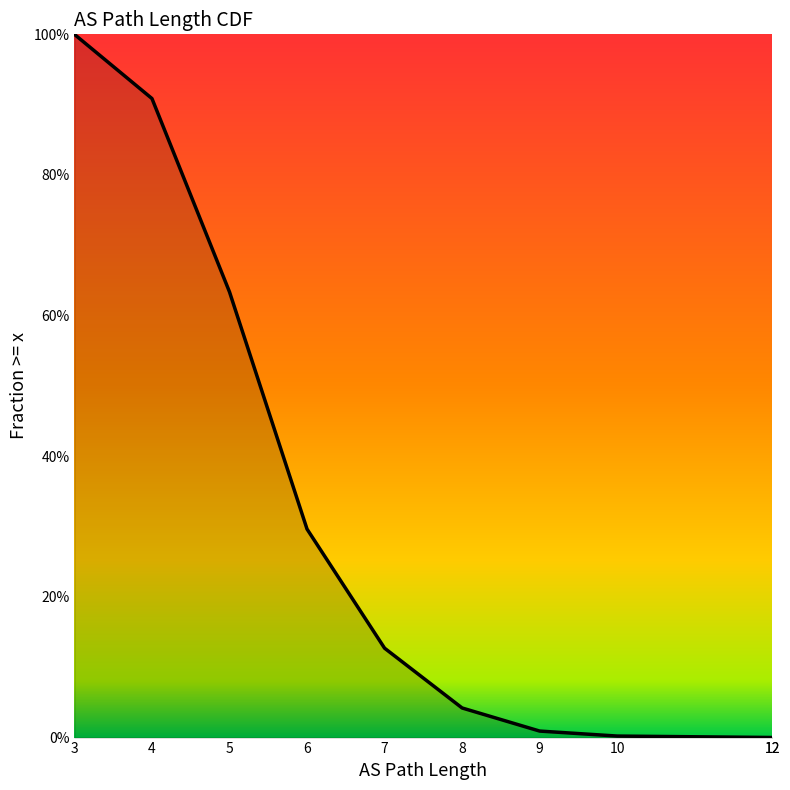

What is the sum of the values at 12 and 6?

0.3